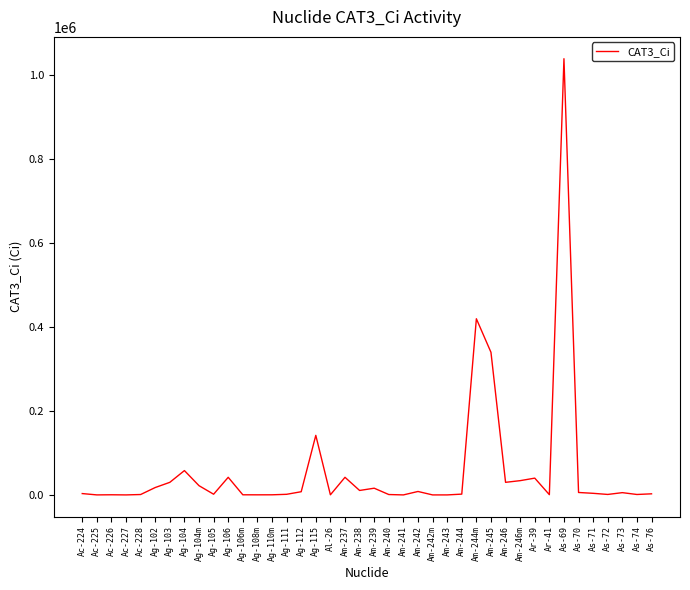

What is the difference between the maximum and minimum values?

1040000.0